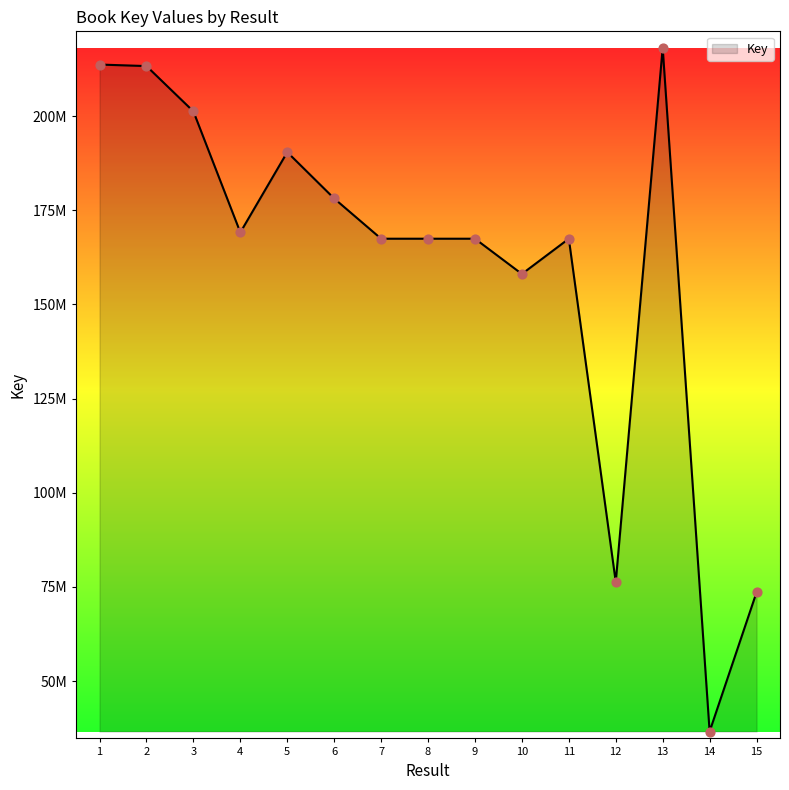

Approximately how many times larger is the value at 2 compared to 9?

1.3